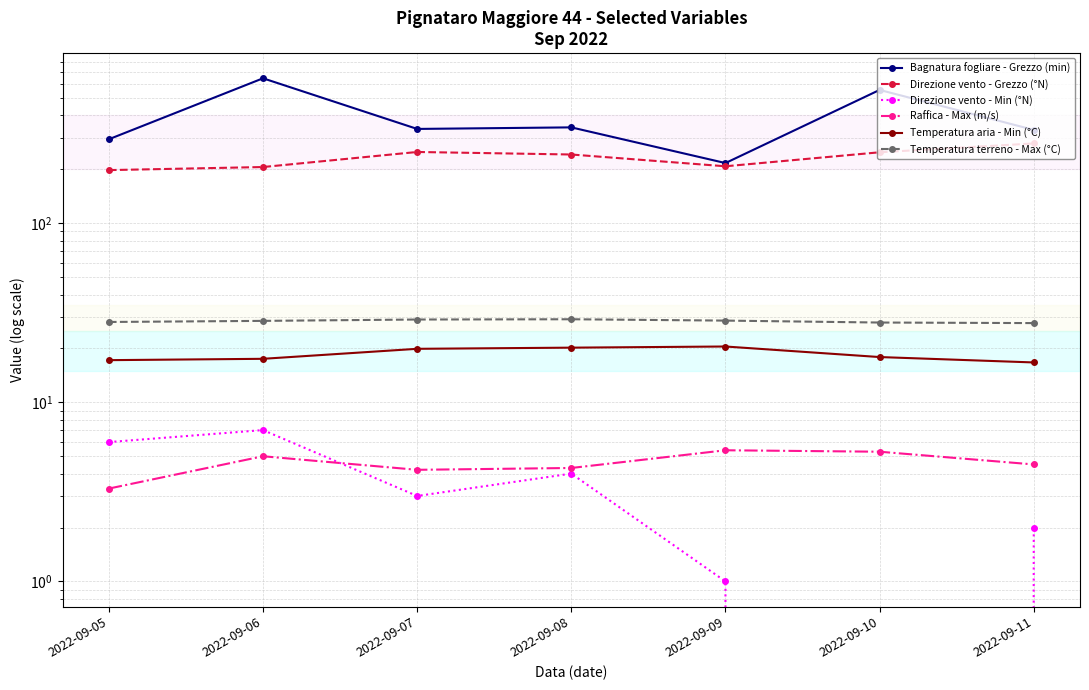

Does the chart display data point markers on the line(s)?

Yes